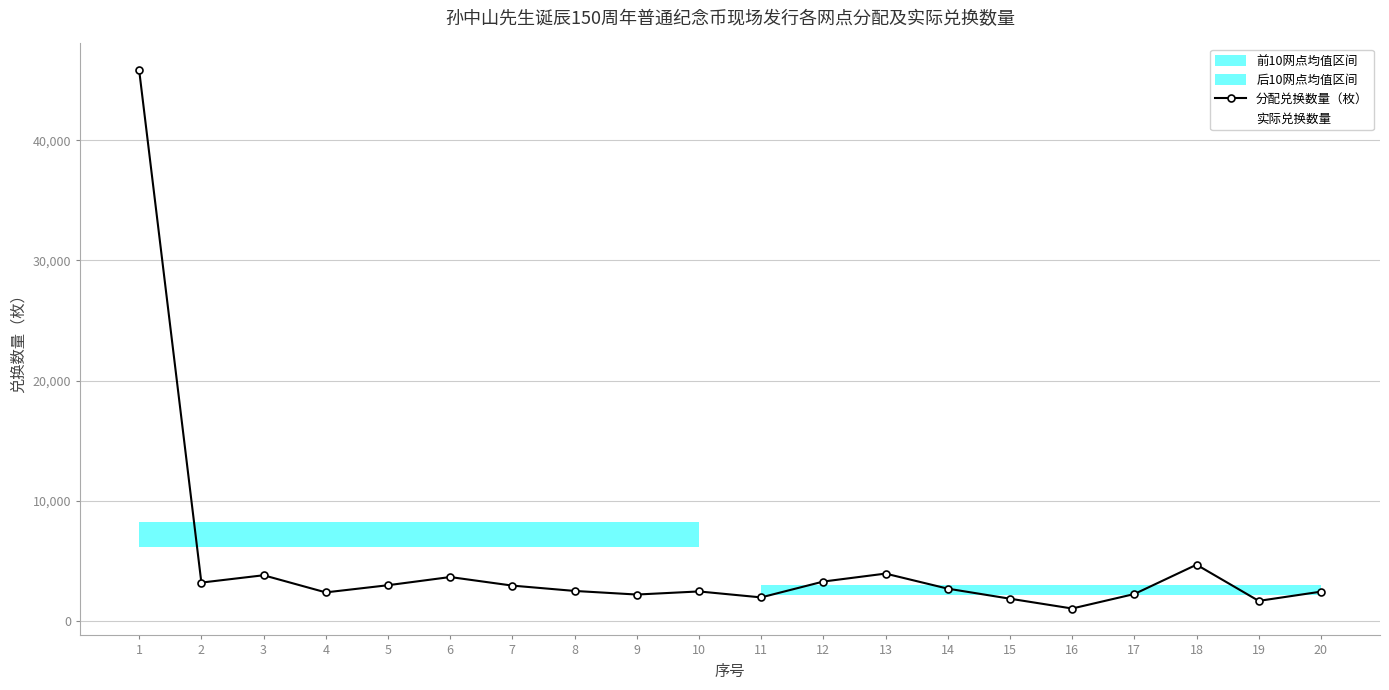

In 实际兑换数量, how many points are lower than both neighbors (excluding endpoints)?

6